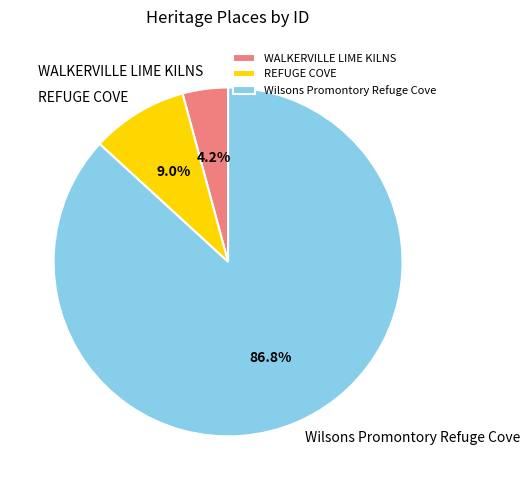

What portion of the pie excludes WALKERVILLE LIME KILNS?

95.8%